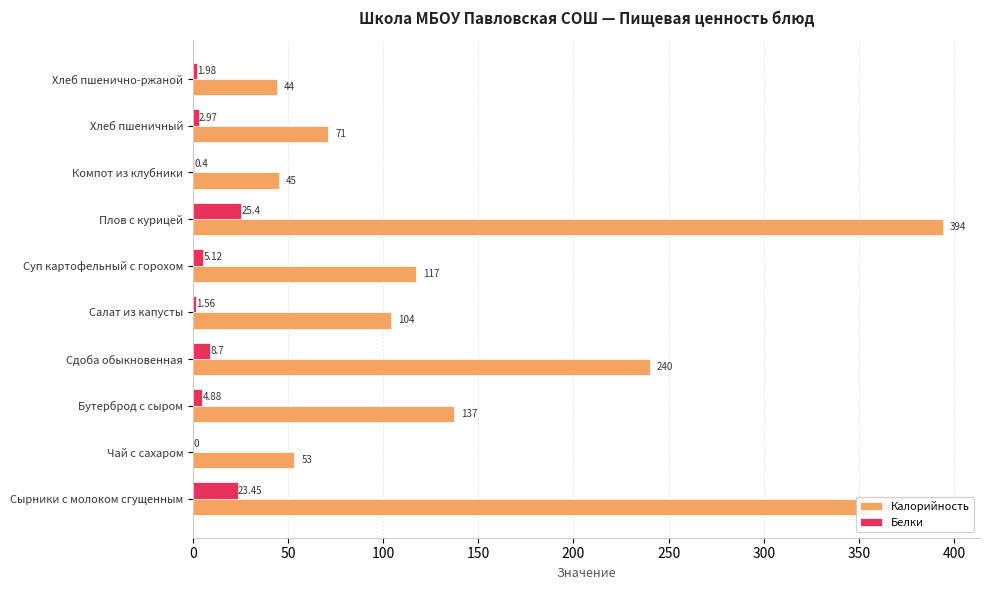

What is the sum of all Калорийность values?

1561.0